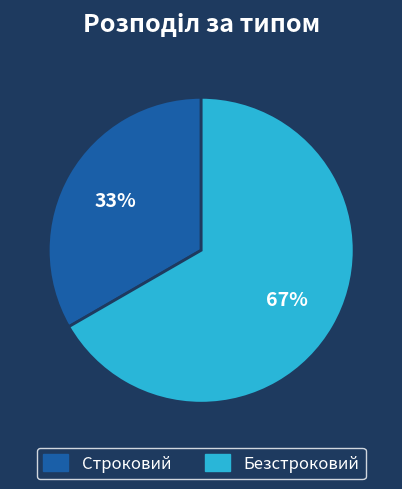

Rank the categories by value from highest to lowest.

Безстроковий, Строковий